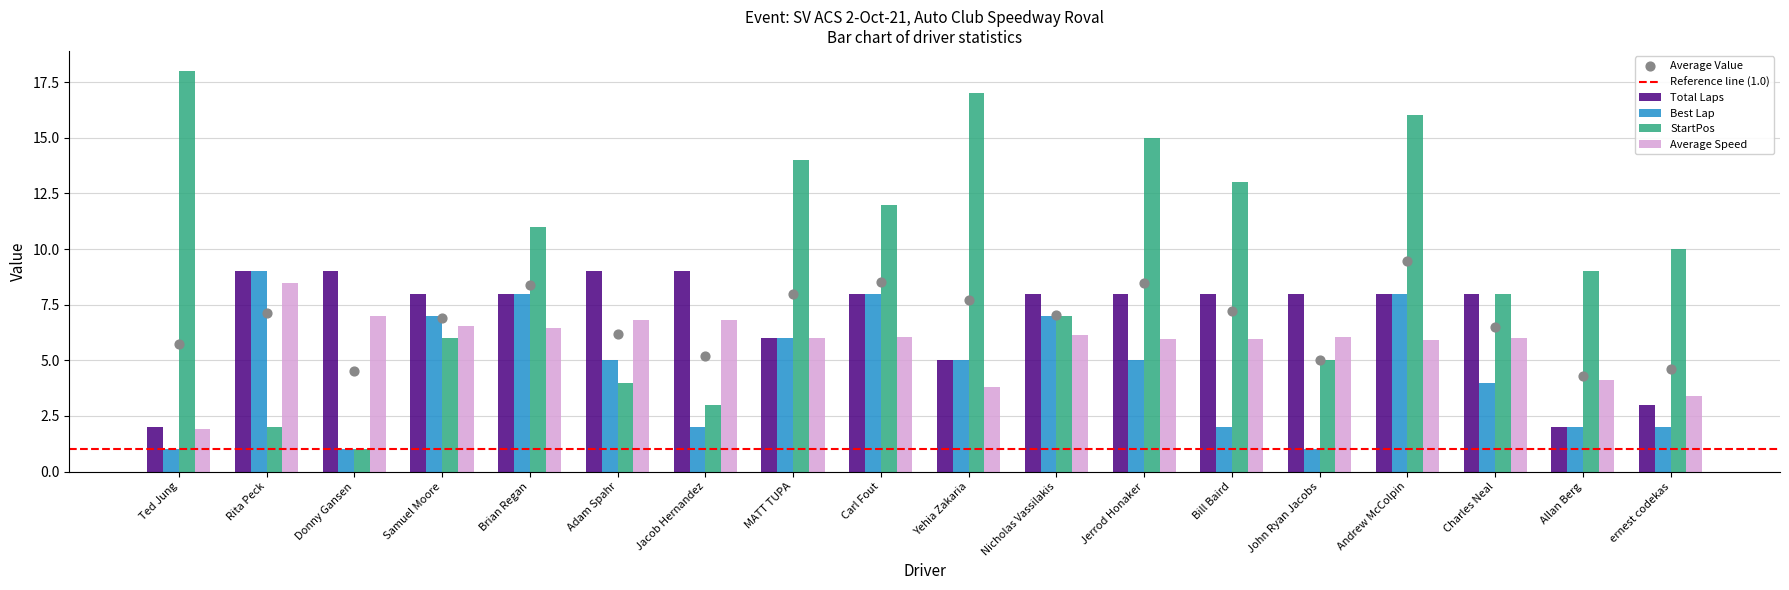

Which series contains the lowest Y value?

Best Lap